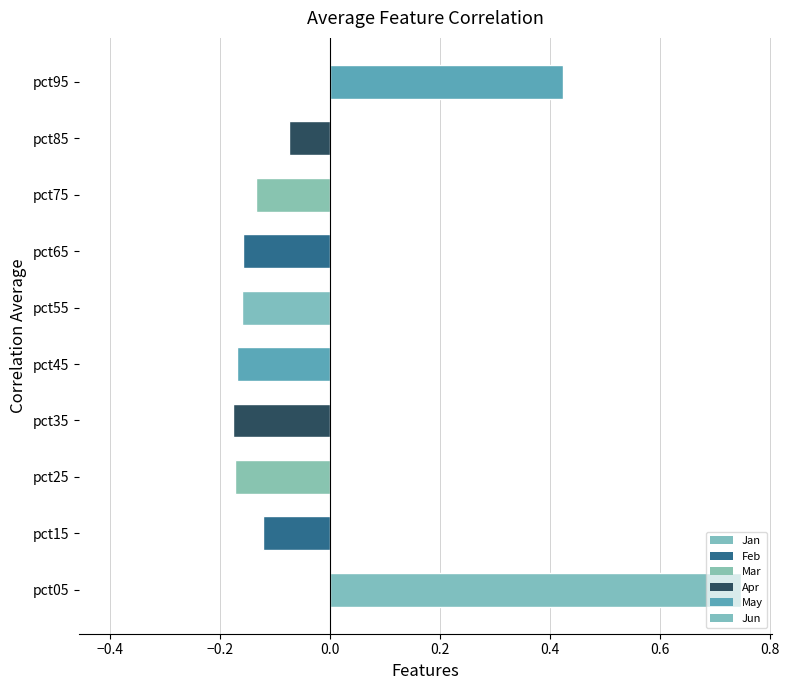

Does the chart contain stacked bars?

No